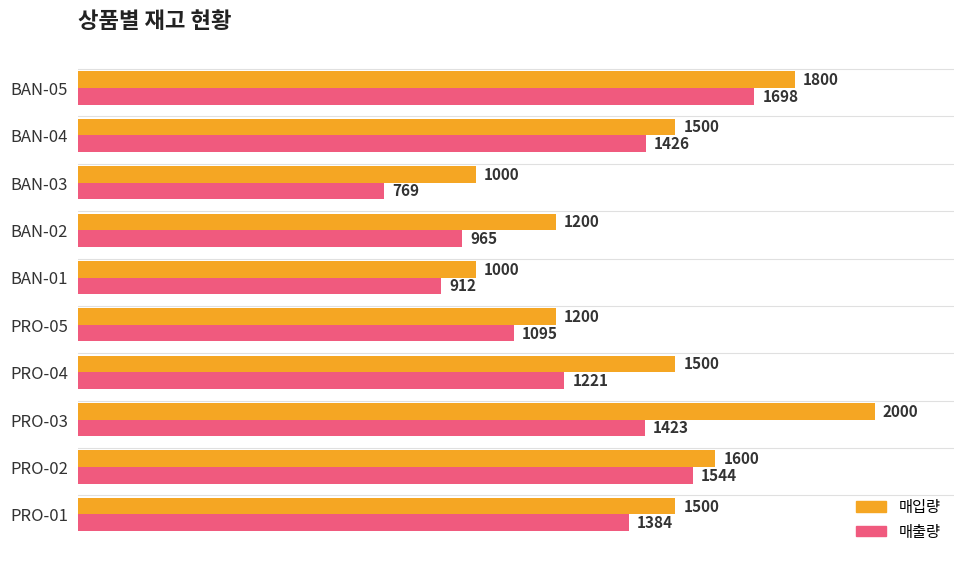

Which series has the largest range (max minus min)?

매입량